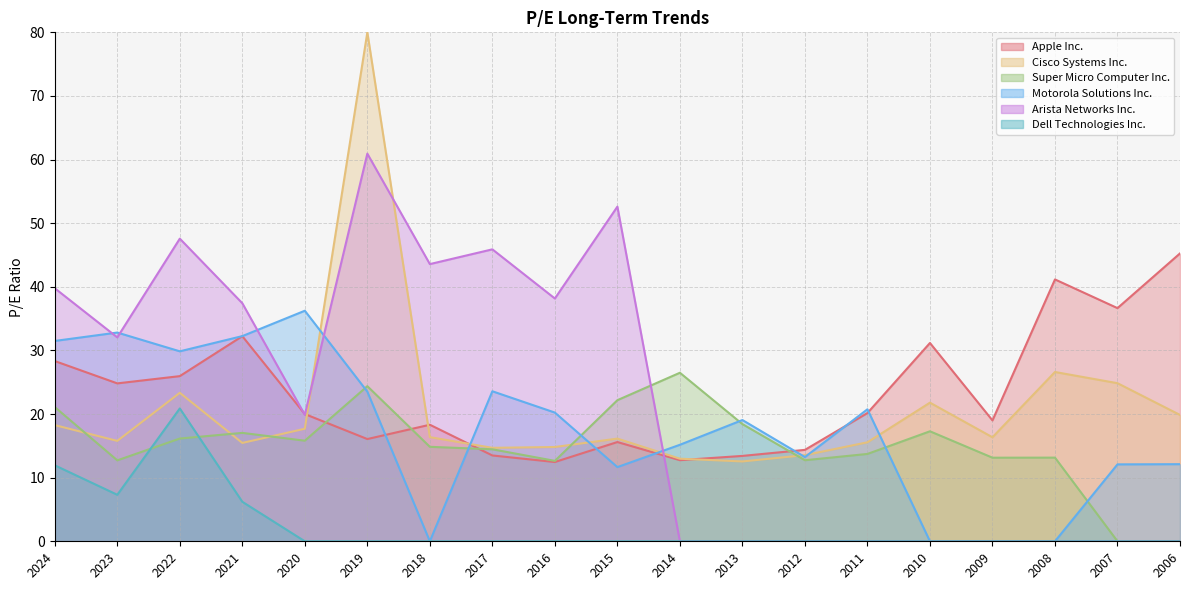

True or false: Arista Networks Inc. has a value of 9.1 at 2024.

False